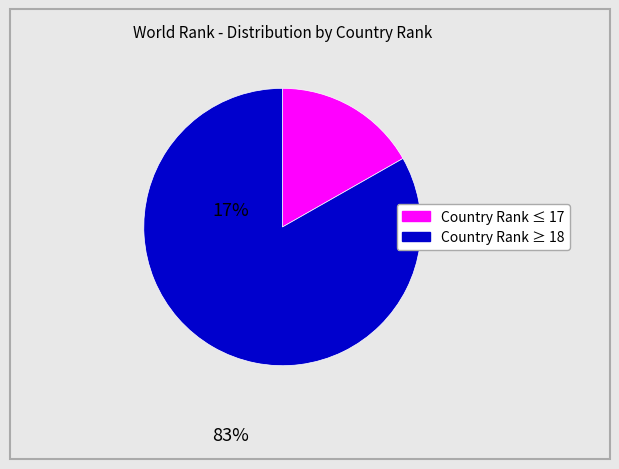

Is there a majority slice in this chart?

Yes